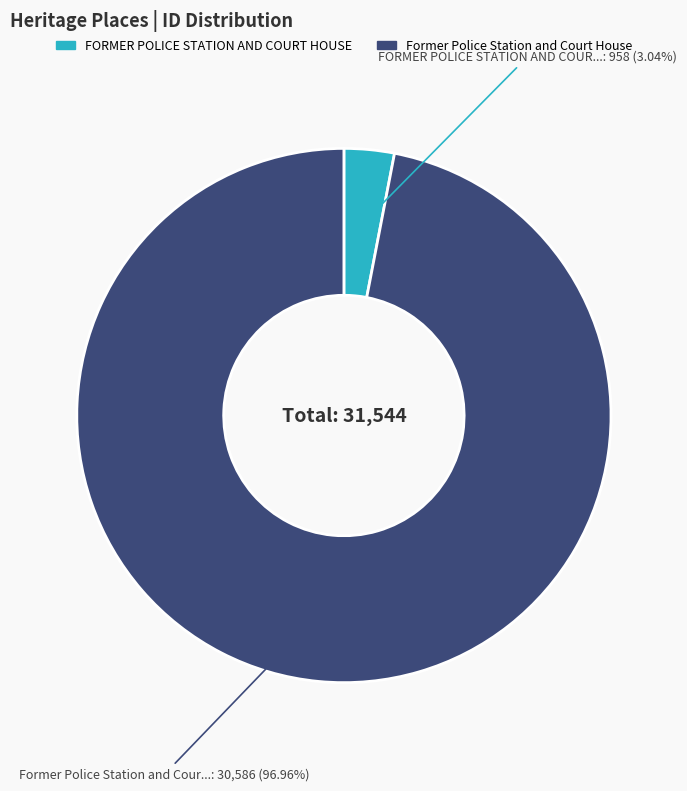

Which category has the biggest portion of the pie?

Former Police Station and Court House